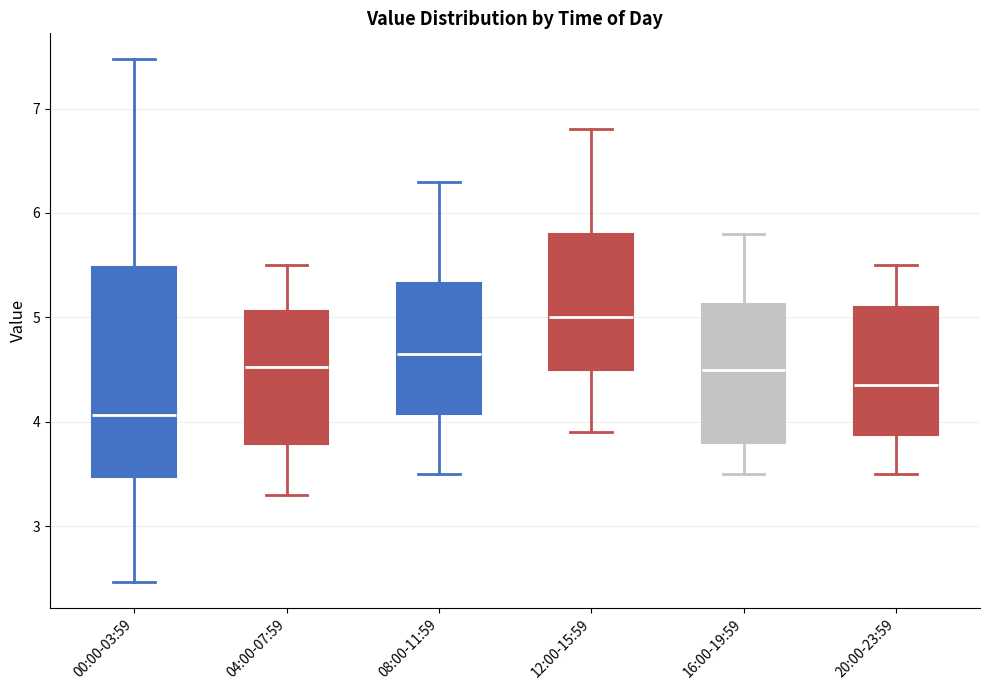

Which box has the highest median line?

12:00-15:59